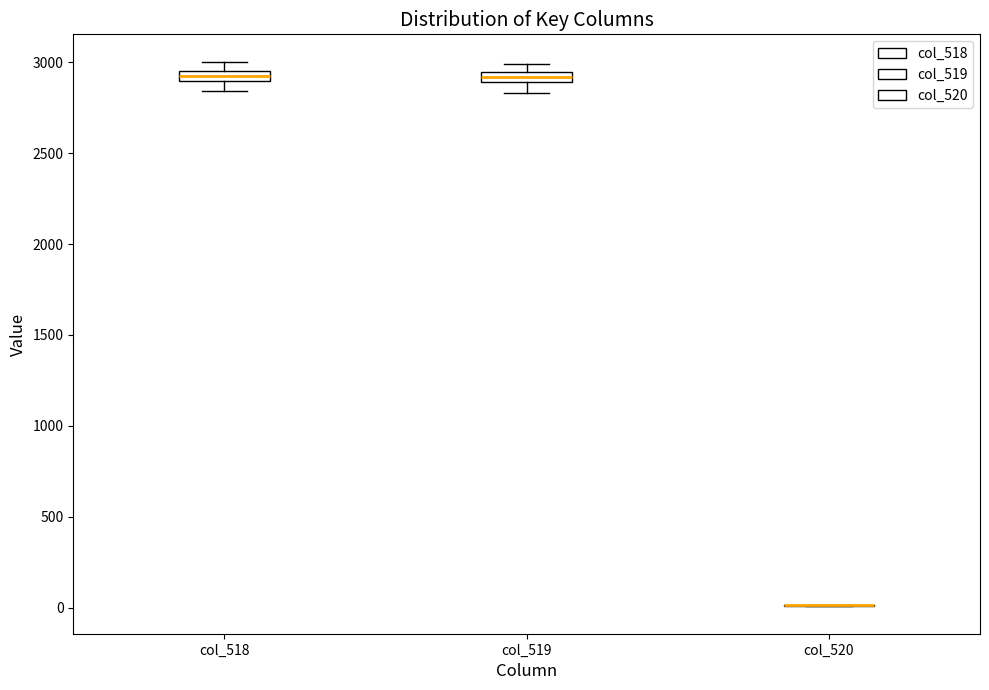

Where is the lower edge of the box for col_518 on the y-axis? The values are not printed on the chart, so give them approximately, as read against the axis.

2900